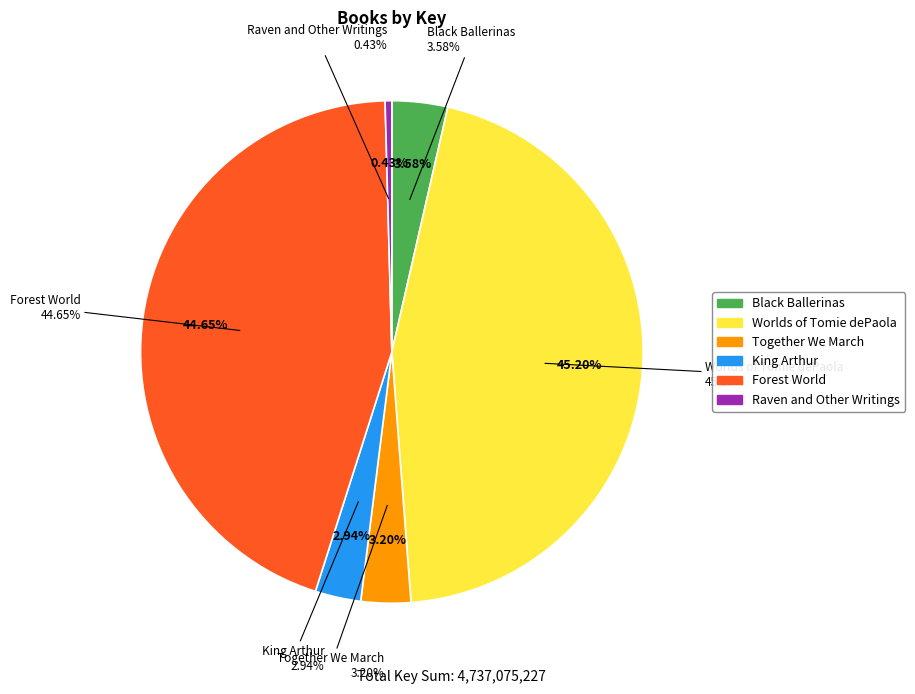

Which slice is the smallest?

Raven and Other Writings